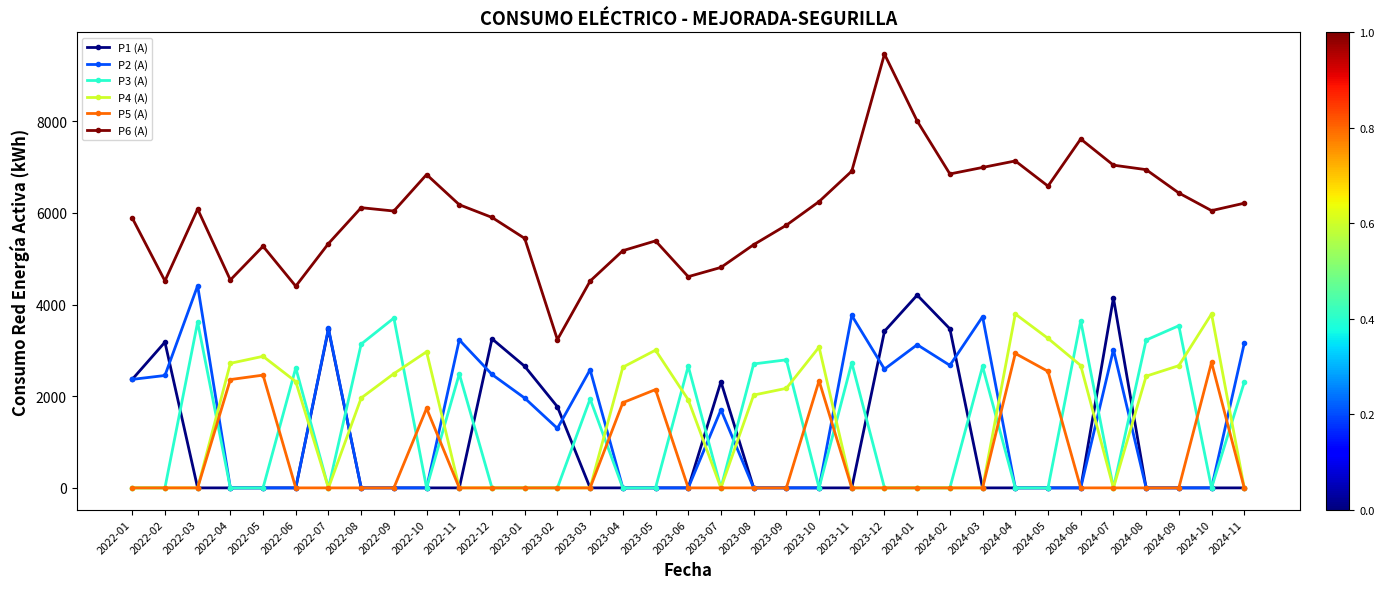

Where does the P4 (A) series first go above 1922?

2022-04